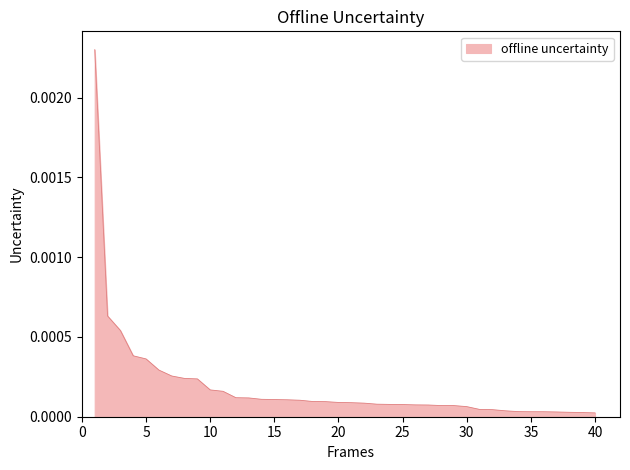

Does the chart display data point markers on the line(s)?

No